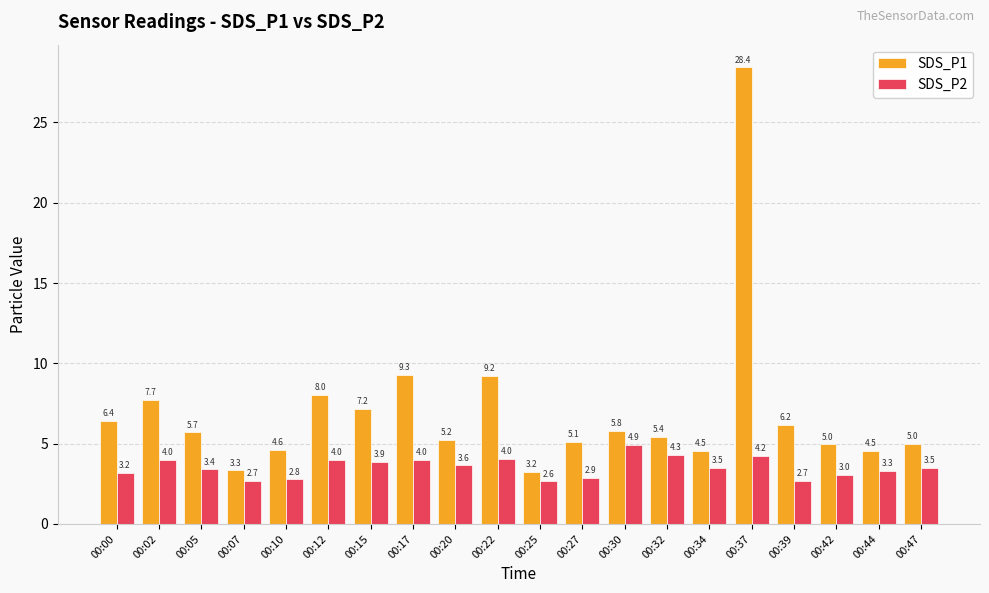

What is the value of the SDS_P2 bar at the 2nd from the left?

4.0